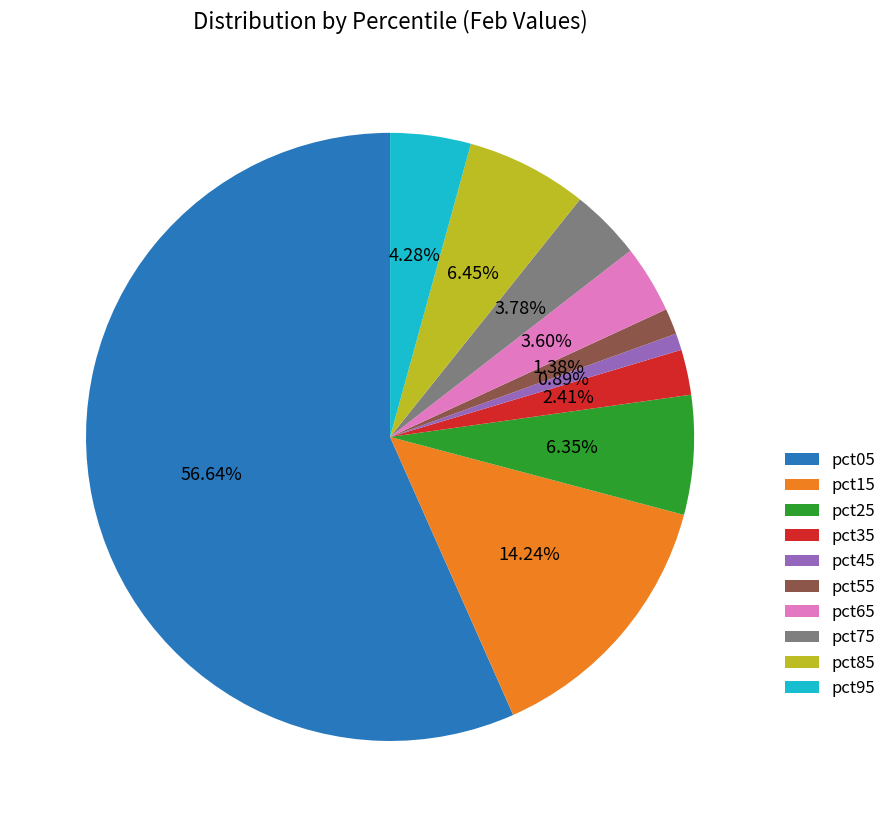

Is pct05 the majority of the pie?

Yes